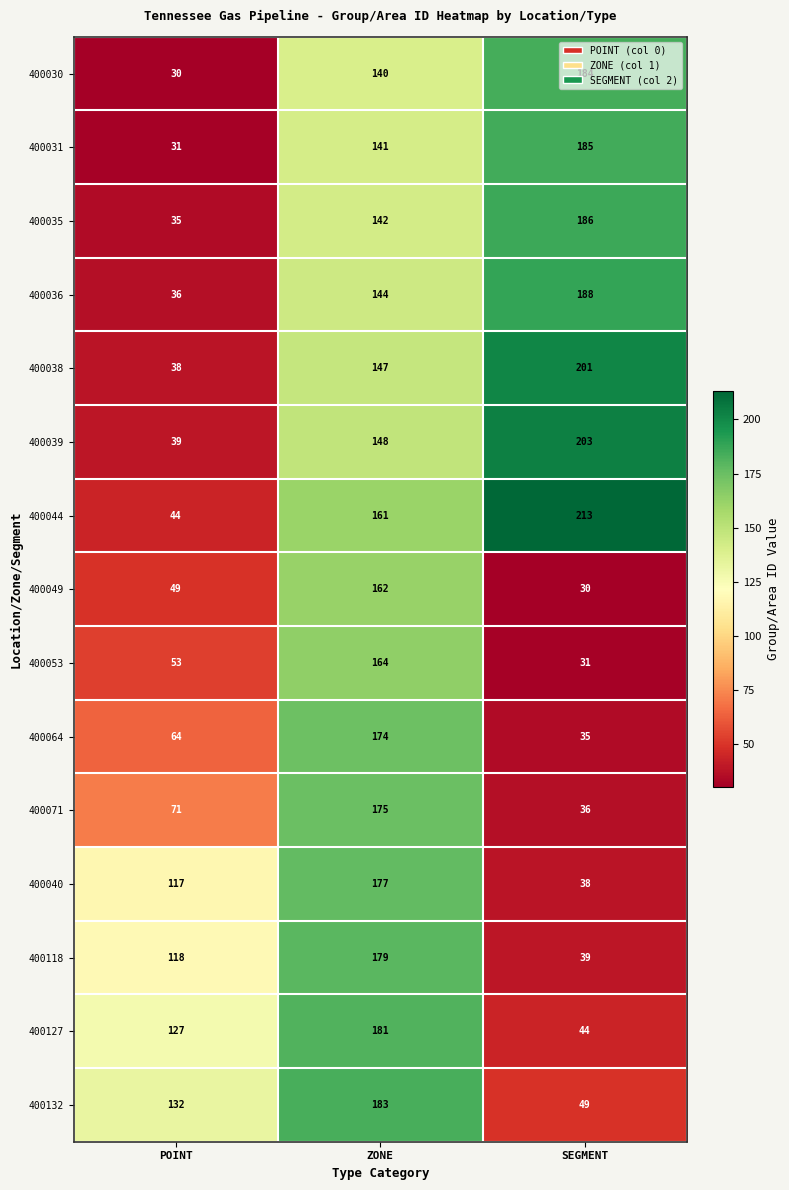

What is the smallest value displayed?

30